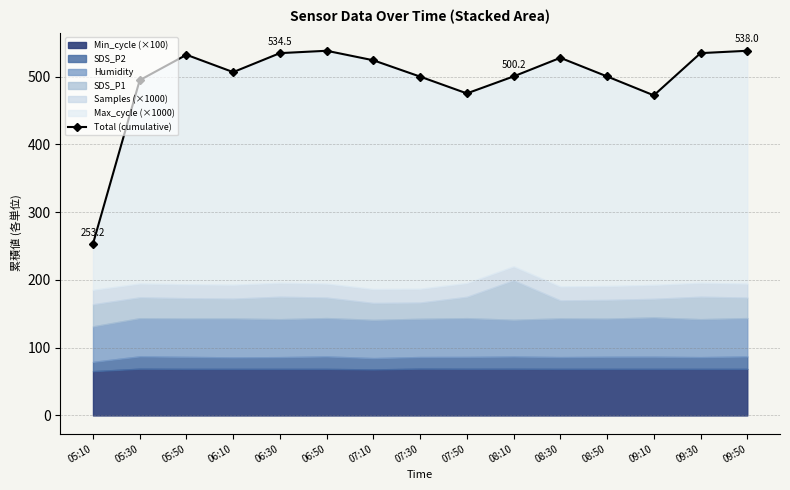

What value does the data have at 05:30?

494.6